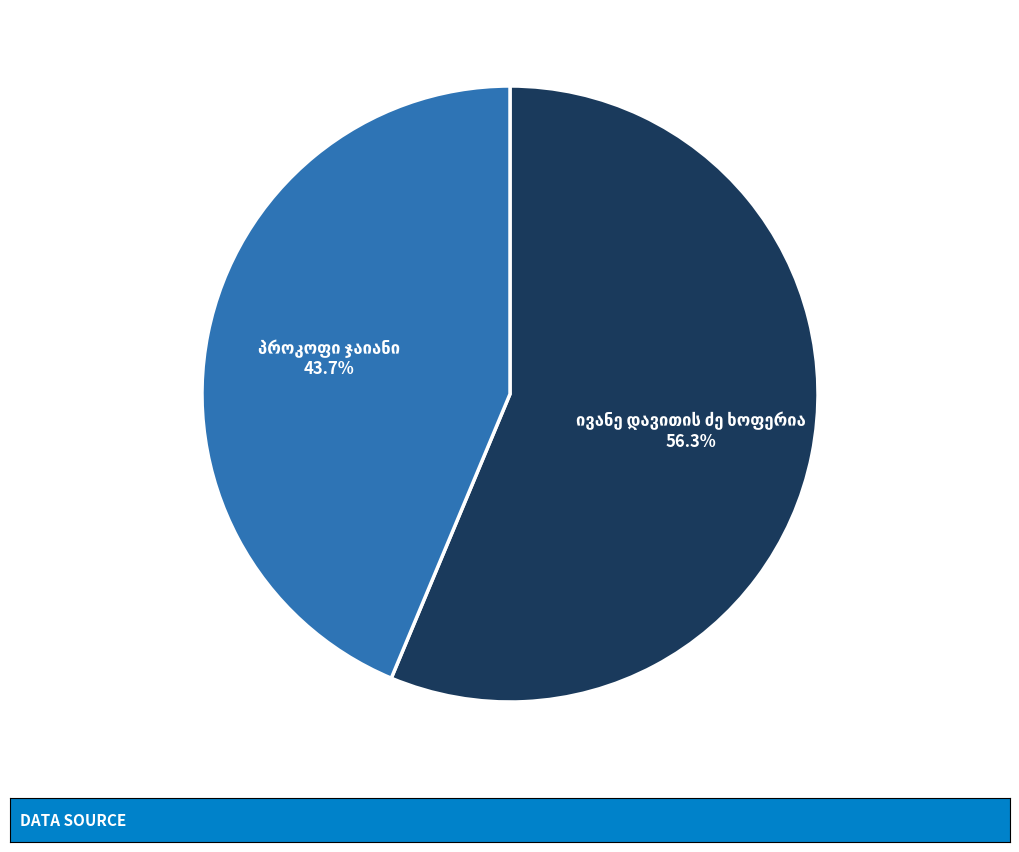

Is there a majority slice in this chart?

Yes